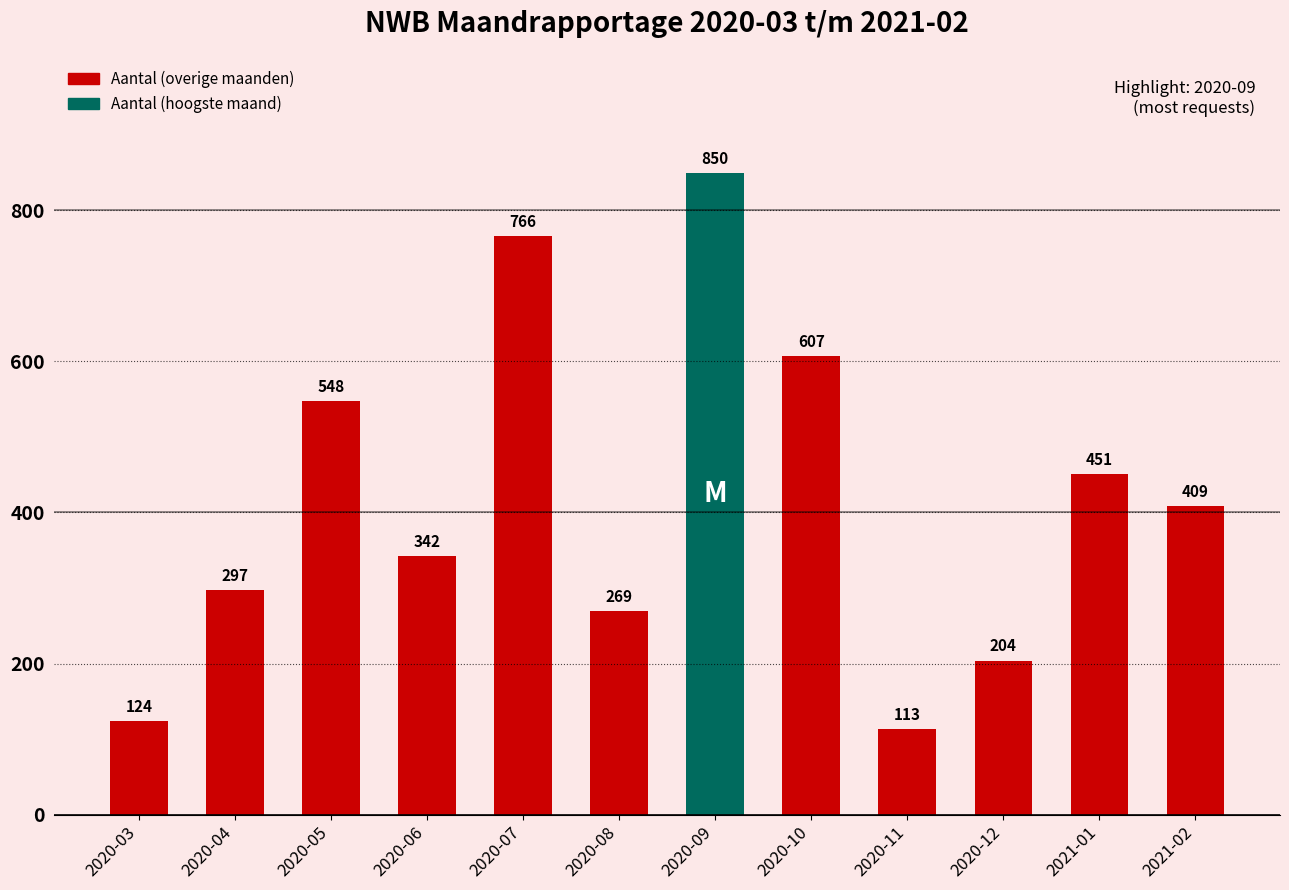

Which has a higher value, 2020-09 or 2021-01?

2020-09